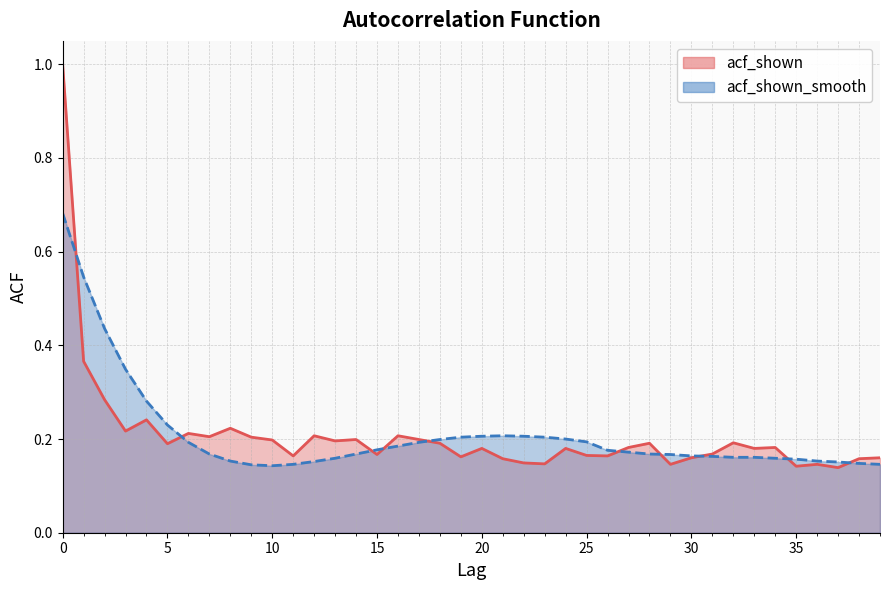

Which series ends up on top after the final intersection of acf_shown_smooth and acf_shown?

acf_shown